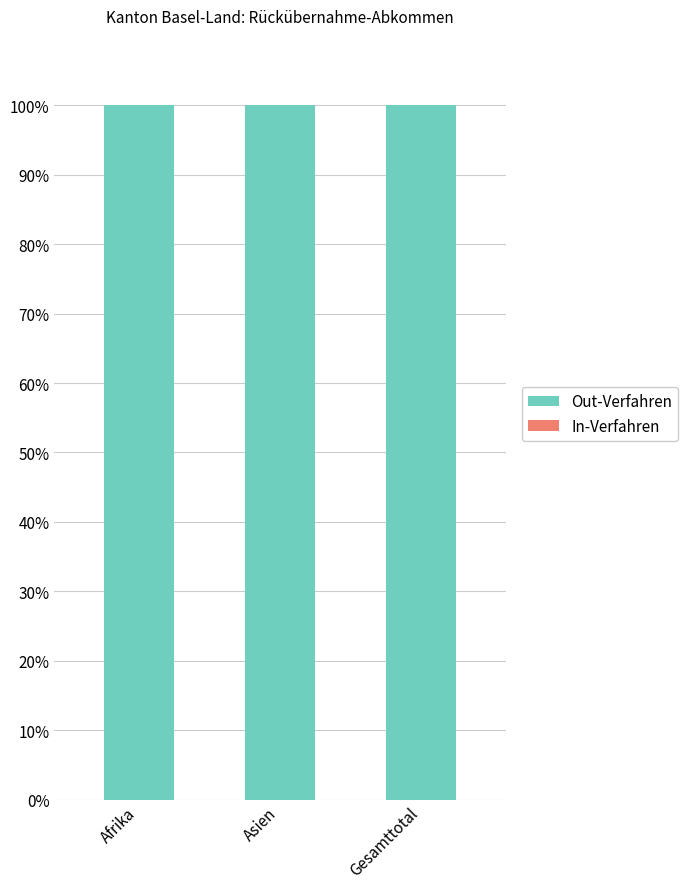

Which series changed the most between Asien and Gesamttotal?

Out-Verfahren